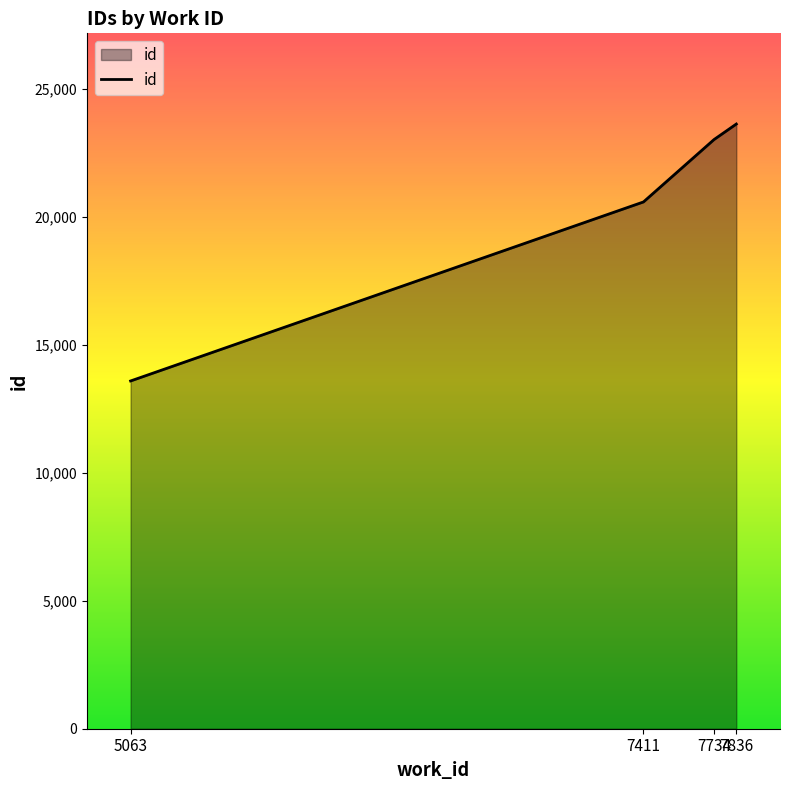

What is the sum of all values?

80771